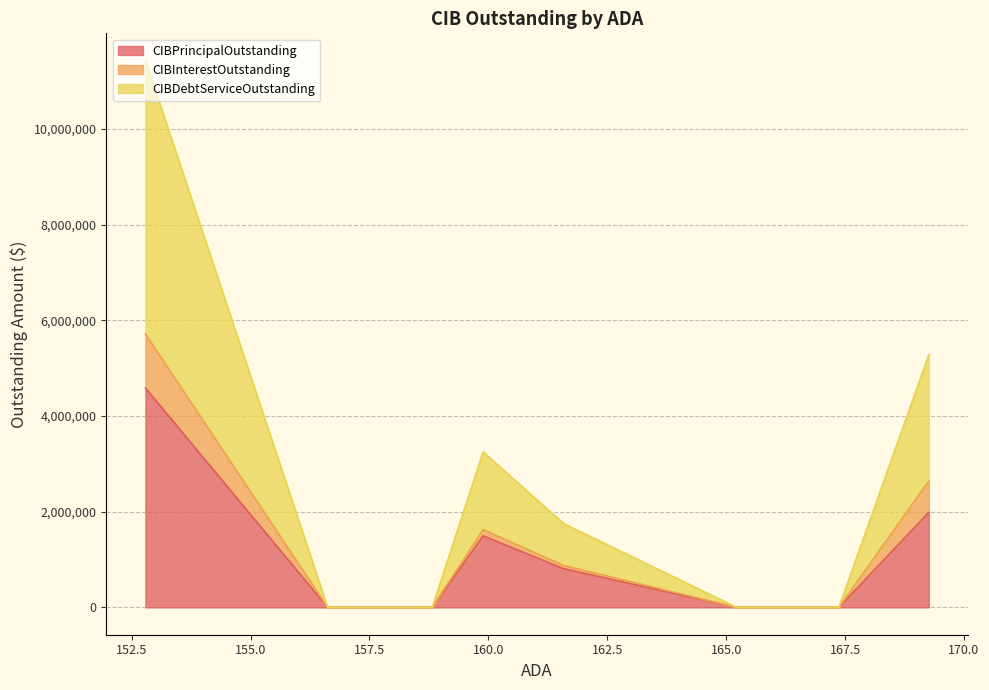

What is the maximum value for CIBPrincipalOutstanding?

4585000.0